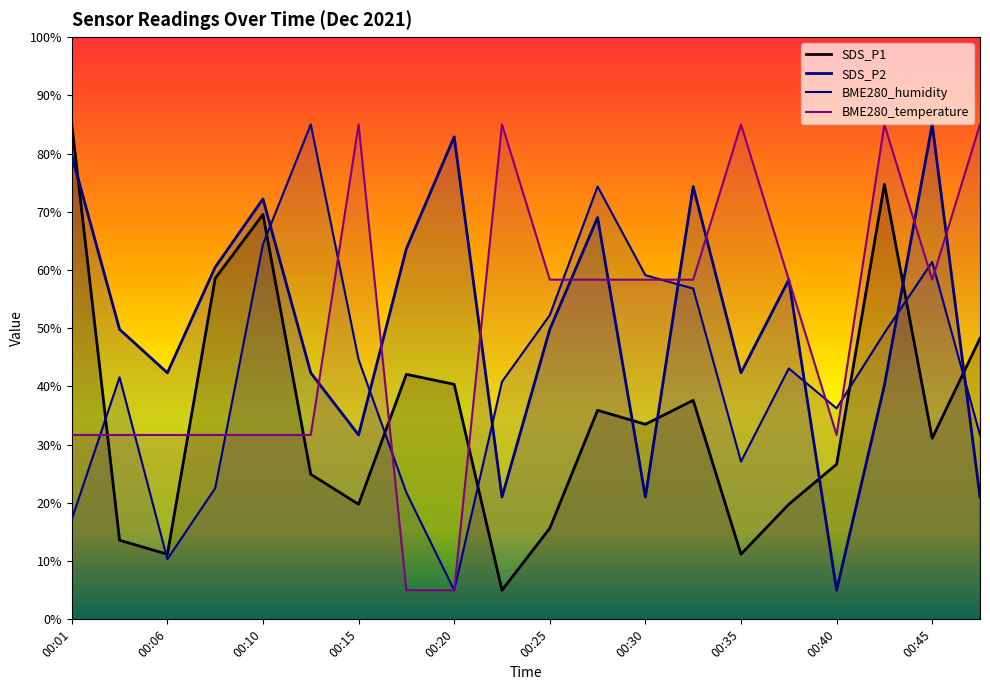

Is the value of BME280_temperature at 00:03 greater than the value of SDS_P1 at 00:25?

Yes